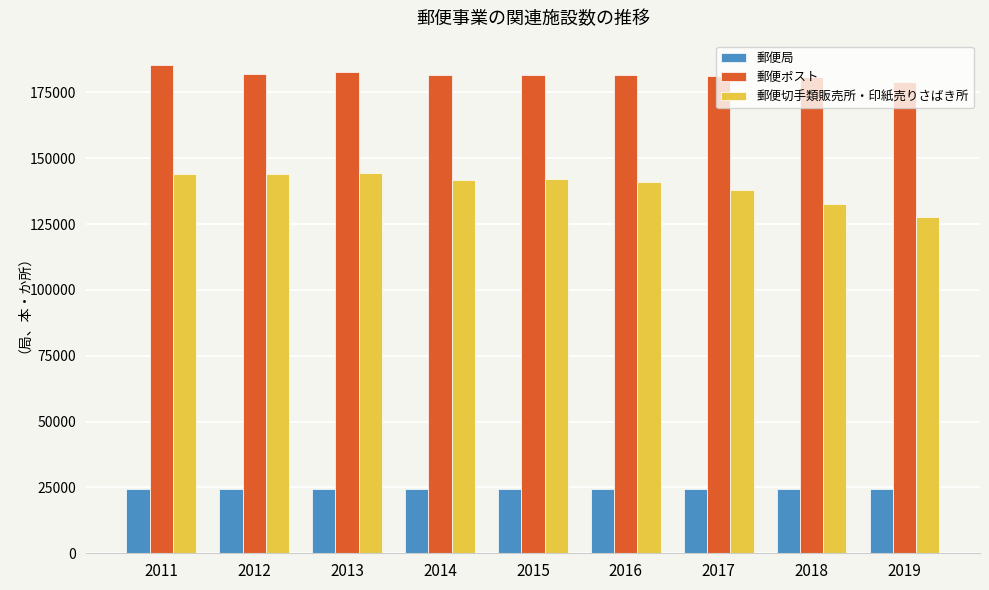

Rank the series by their average value, from lowest to highest.

郵便局, 郵便切手類販売所・印紙売りさばき所, 郵便ポスト